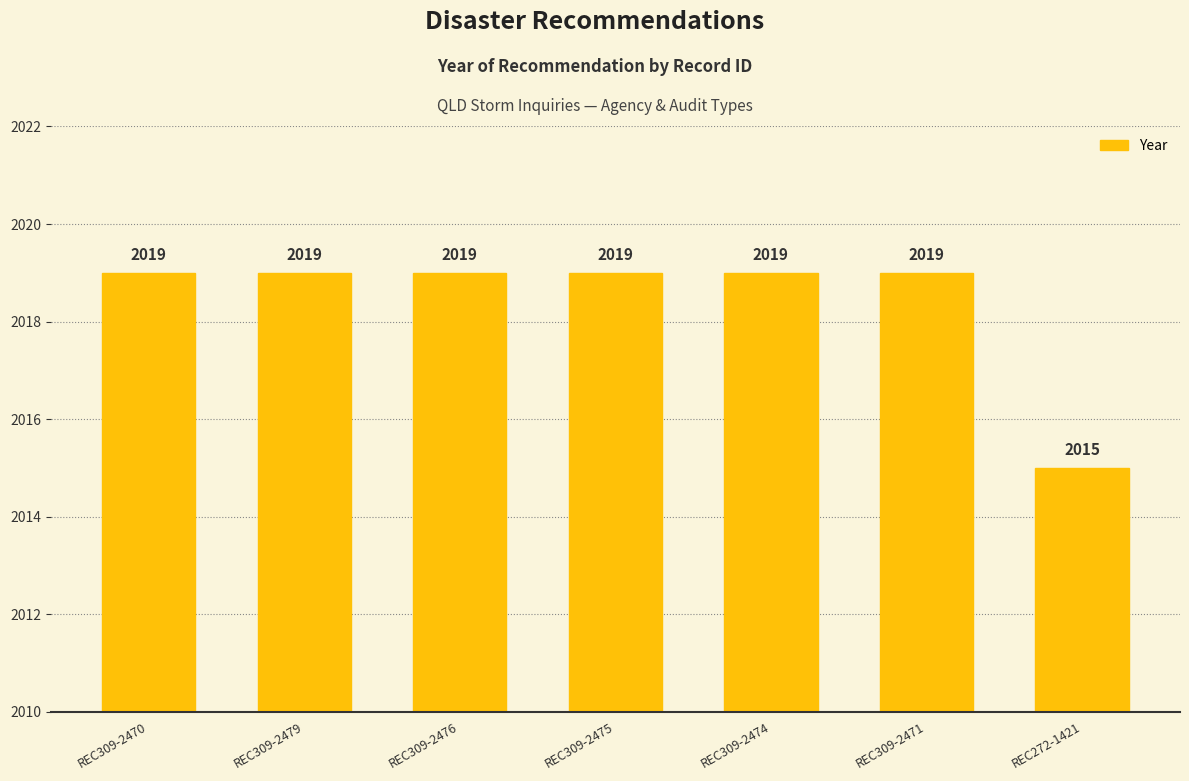

What position from the left is REC309-2471?

6